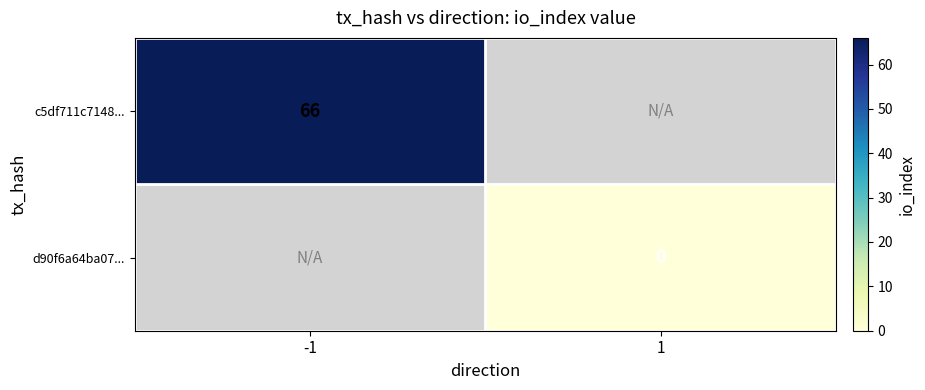

Which label corresponds to the smallest value in the chart?

1